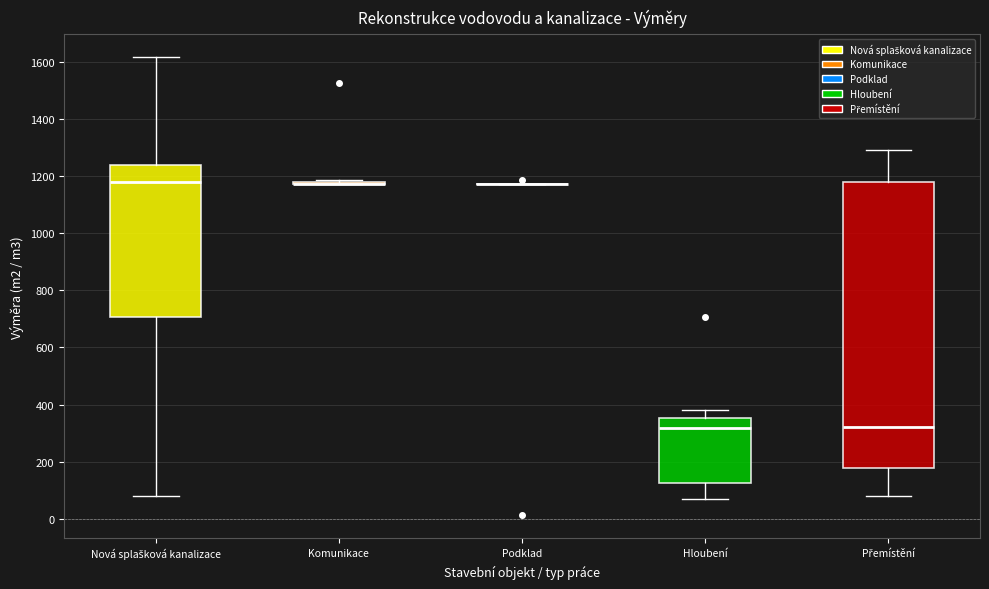

Reading left to right, read every box against the y-axis: the position of its median line, the range the box covers, and the ends of its whiskers. The values are not printed on the chart, so give them approximately, as read against the axis.

Nová splašková kanalizace: median 1180, box 700 to 1240, whiskers 80 to 1620
Komunikace: box collapsed to a line at 1180, whiskers 1180 to 1180
Podklad: box collapsed to a line at 1180, whiskers 1180 to 1180
Hloubení: median 320, box 120 to 360, whiskers 60 to 380
Přemístění: median 320, box 180 to 1180, whiskers 80 to 1300